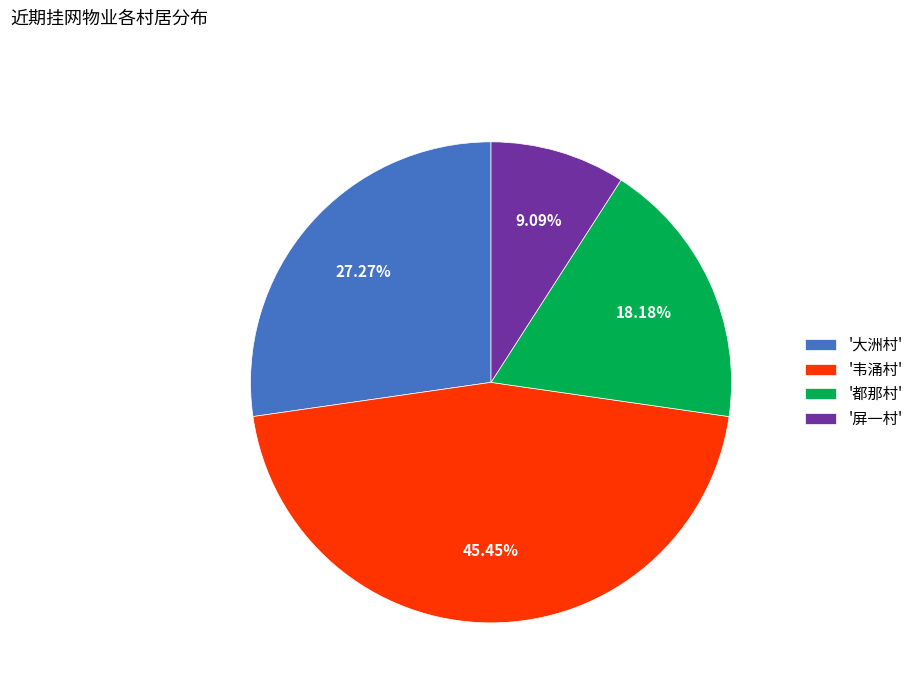

How many slices are in this pie chart?

4